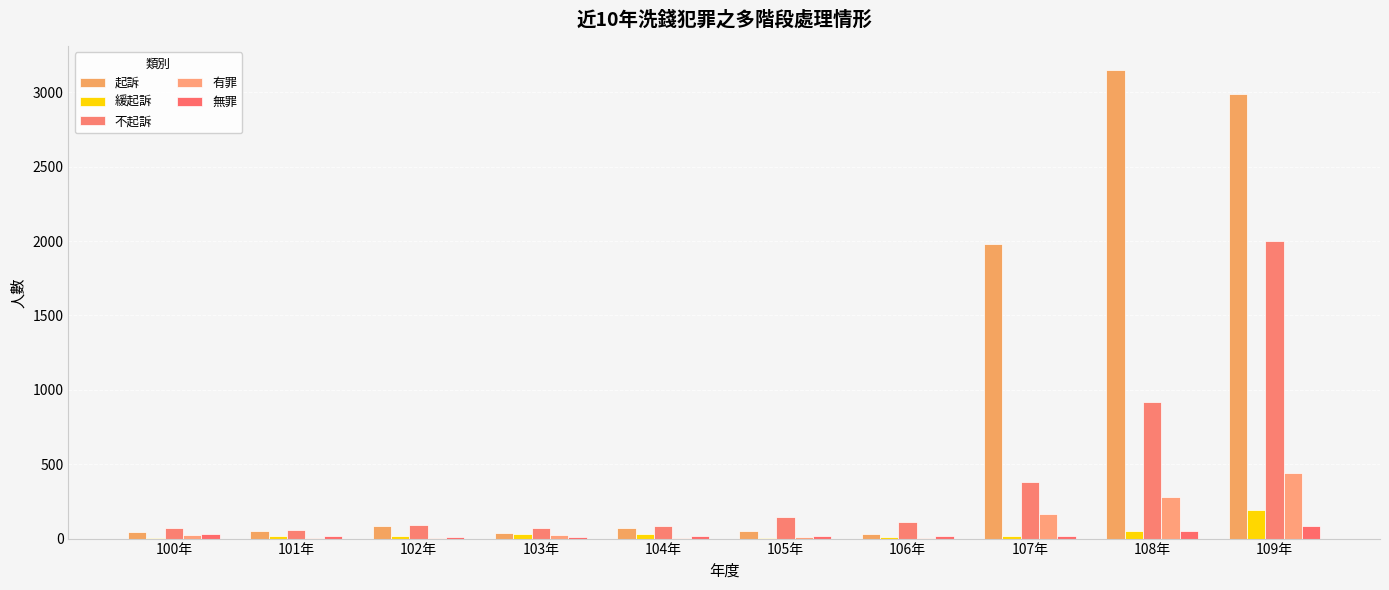

At which label is 無罪 closest to 48?

108年